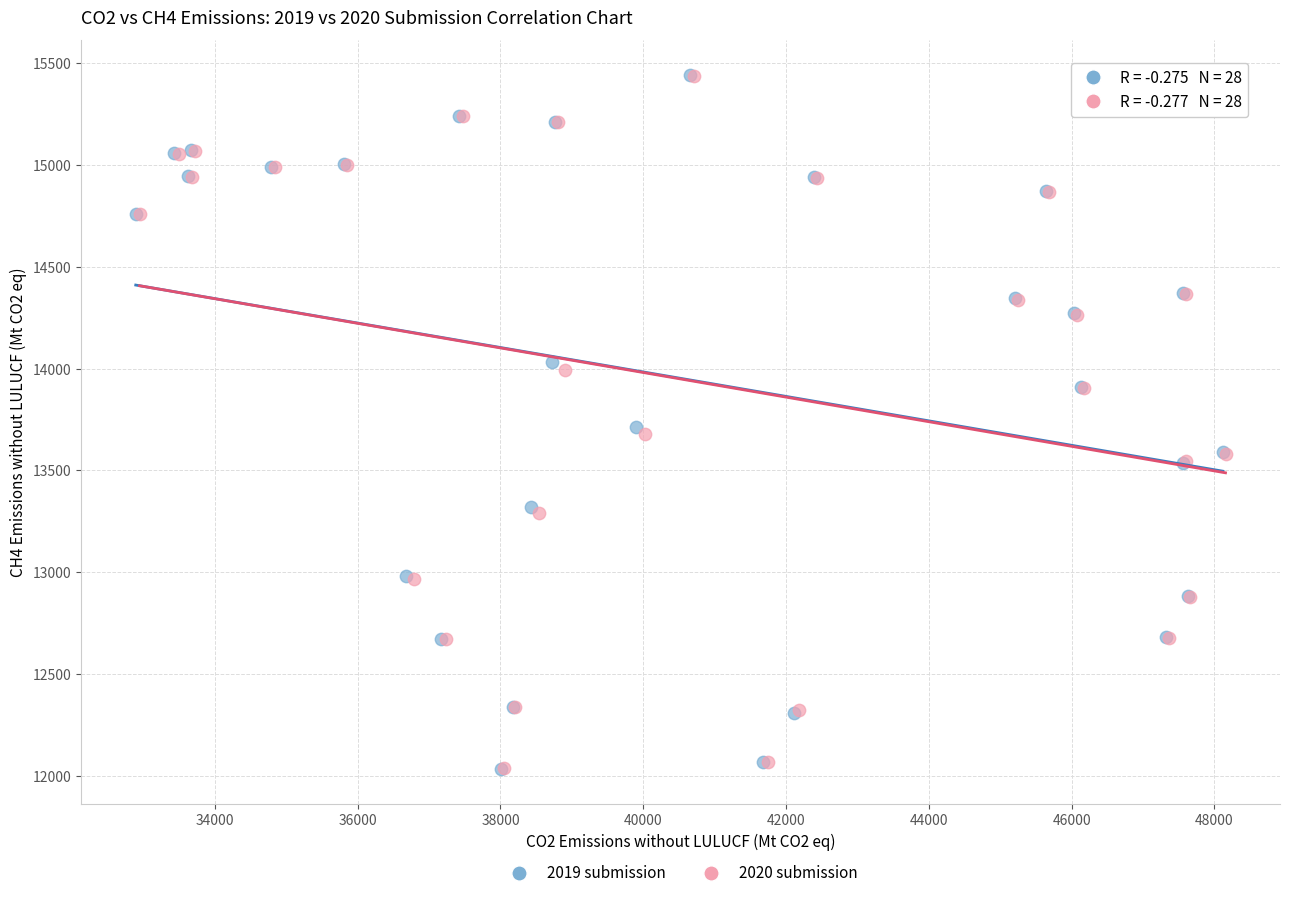

Which series has the widest spread of Y values?

2019 submission